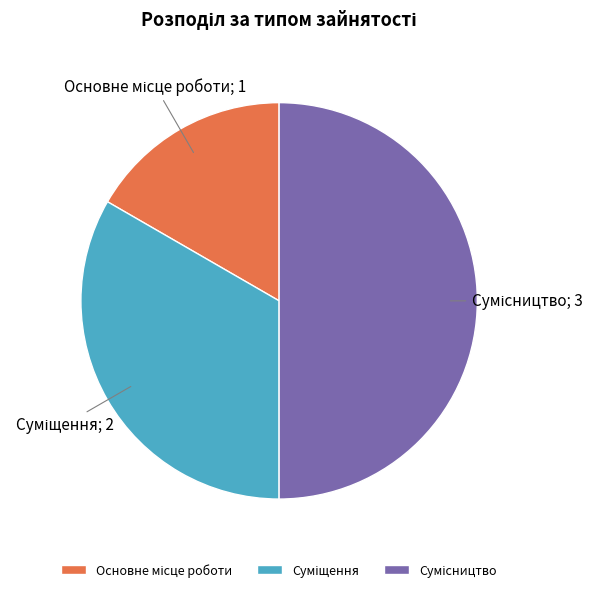

Is there a majority slice in this chart?

No